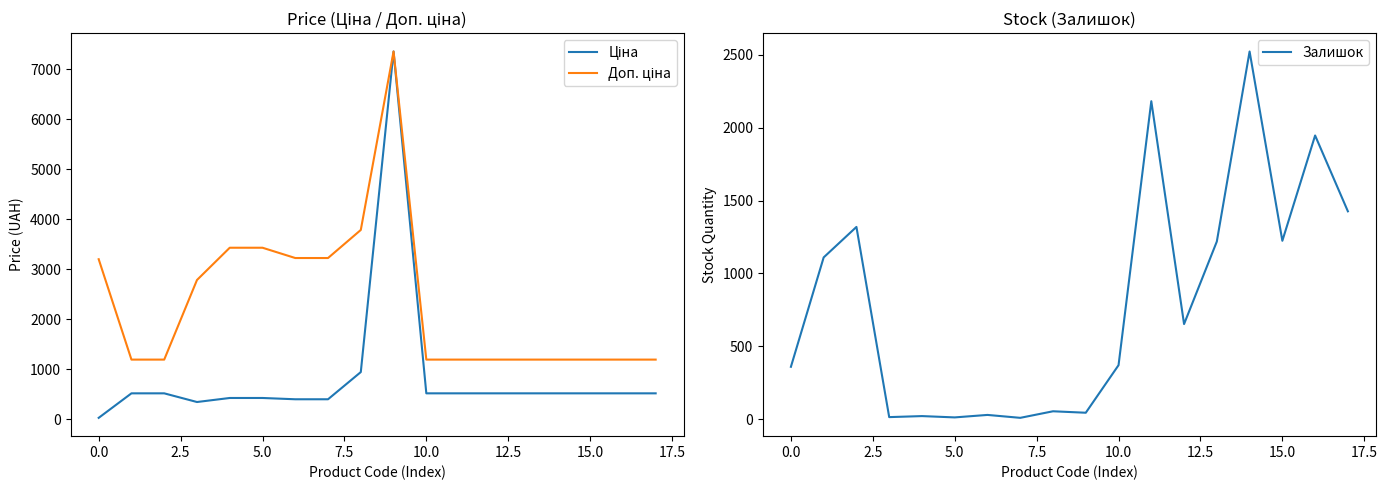

In Доп. ціна, how many points are higher than both neighbors (excluding endpoints)?

1